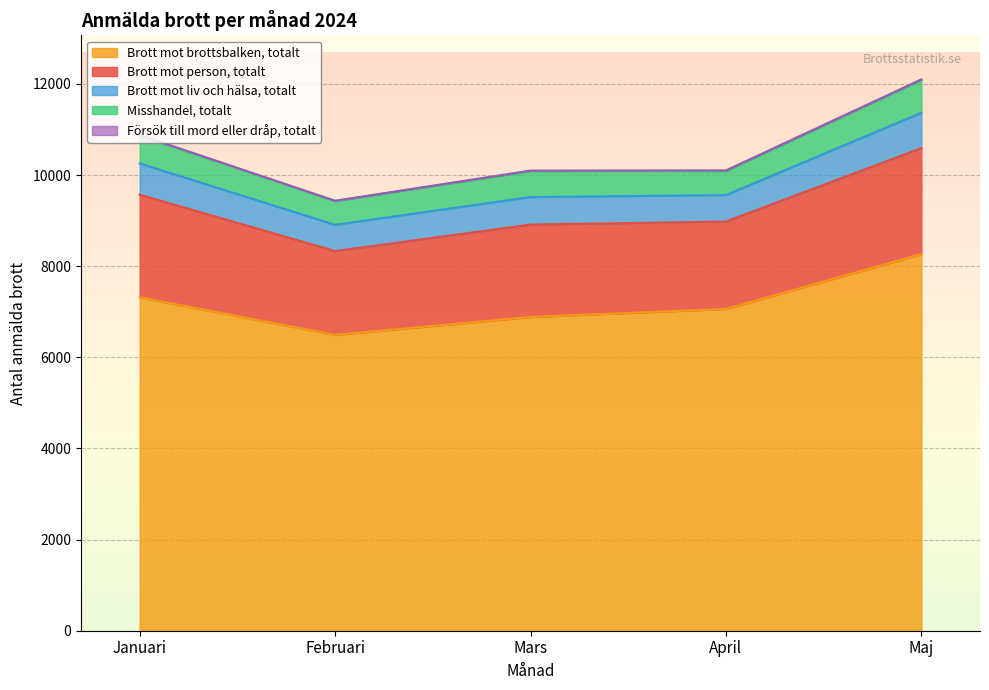

Which has a higher value, Januari or Februari?

Januari